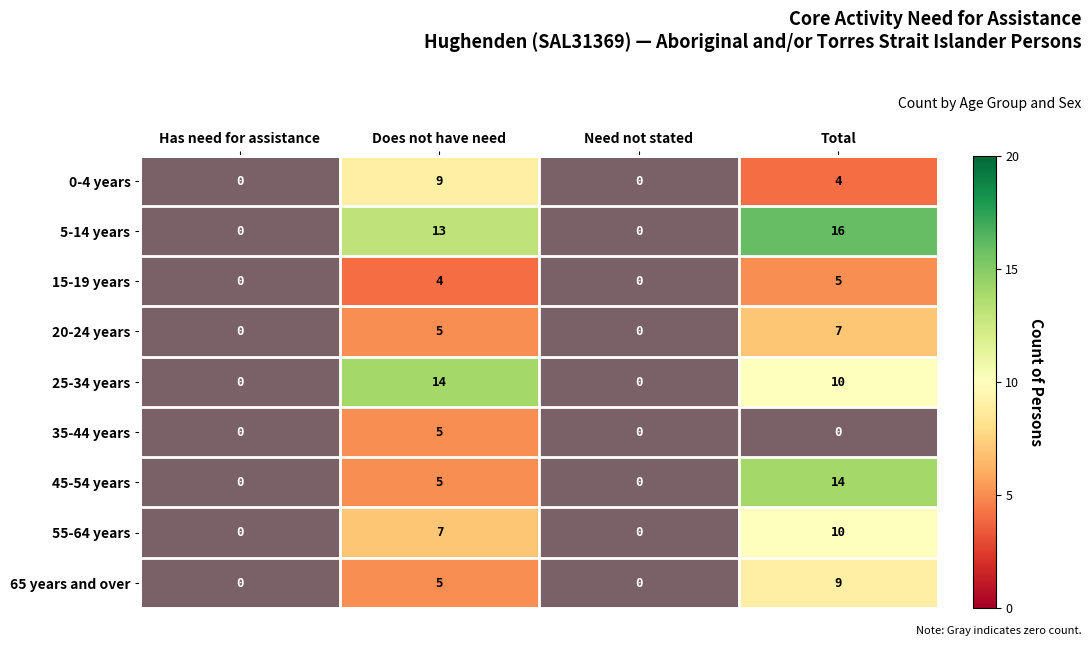

How many distinct data groups are displayed?

9